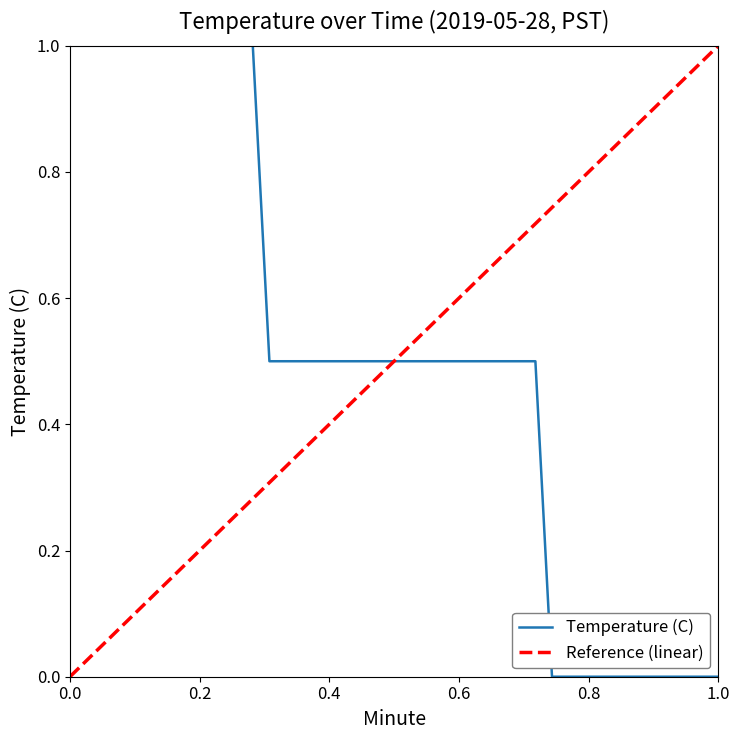

What is the sum of the values at 26 and 32?

0.5